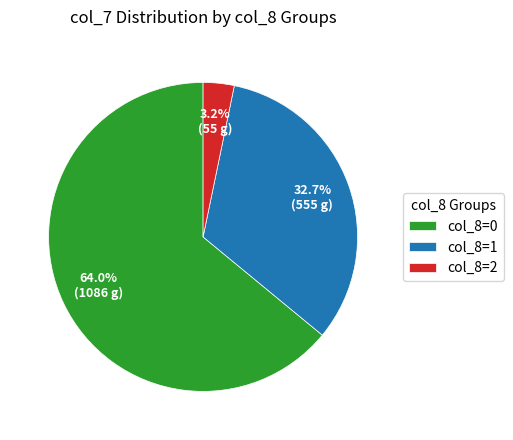

Rank the categories by value from lowest to highest.

col_8=2, col_8=1, col_8=0